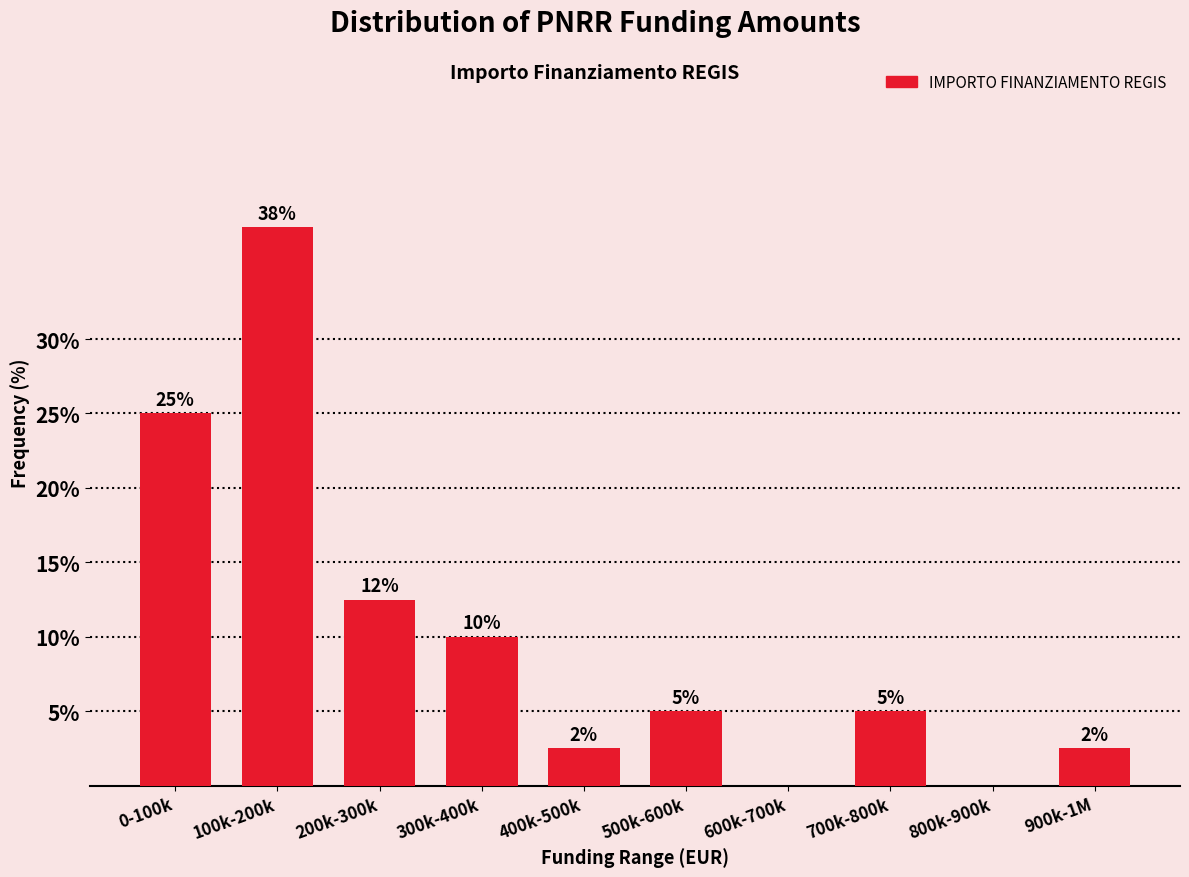

Is it true that the value at 600k-700k is -14.5?

False